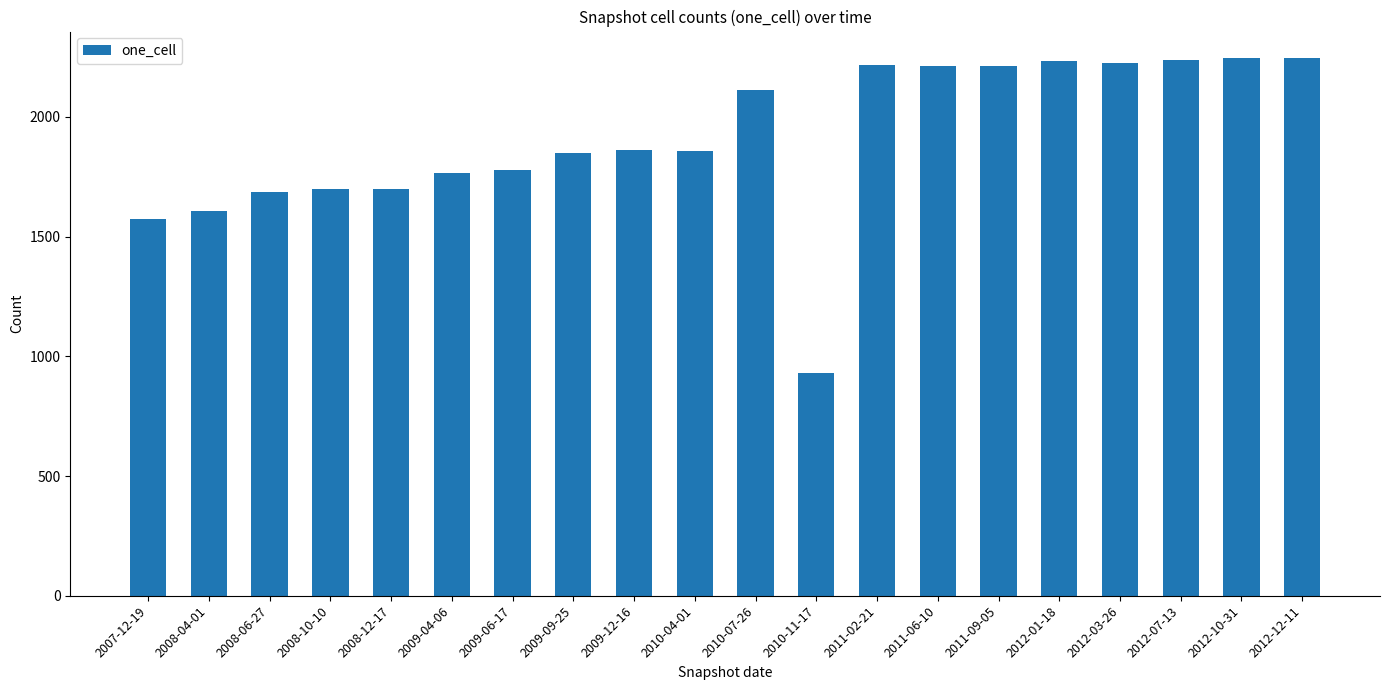

Which has a higher value, 2011-02-21 or 2009-06-17?

2011-02-21